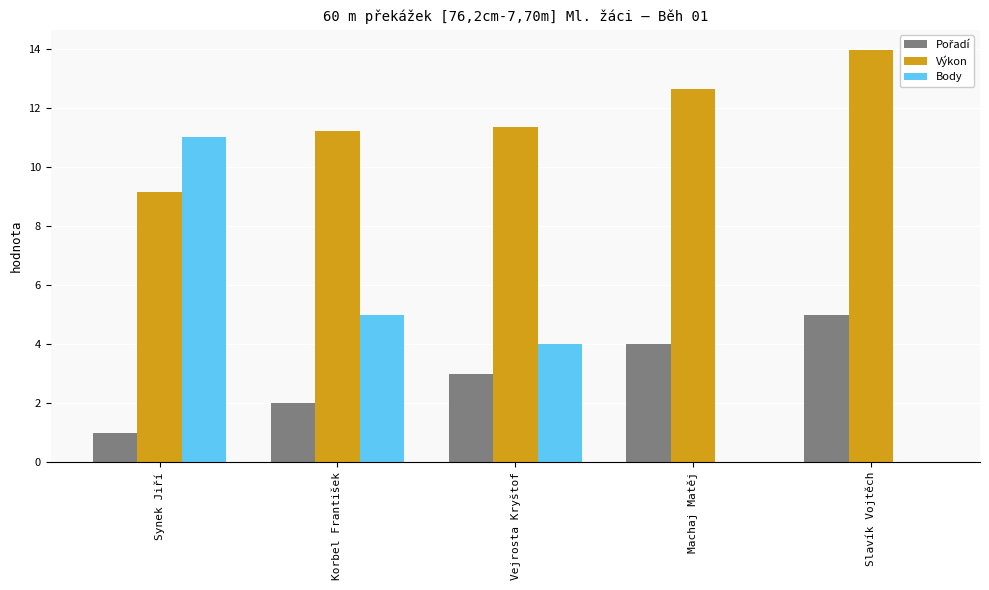

The Výkon series shows 22.5 at Machaj Matěj. True or false?

False